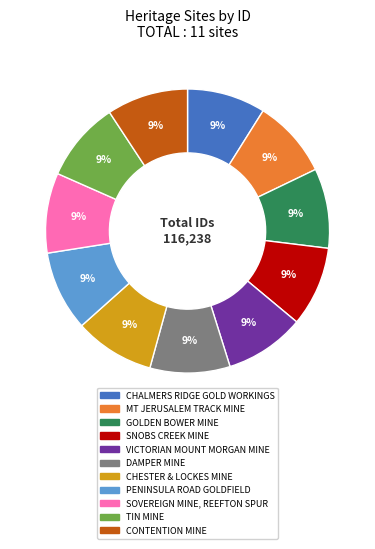

Is it true that CHALMERS RIDGE GOLD WORKINGS is 1% of the pie?

False